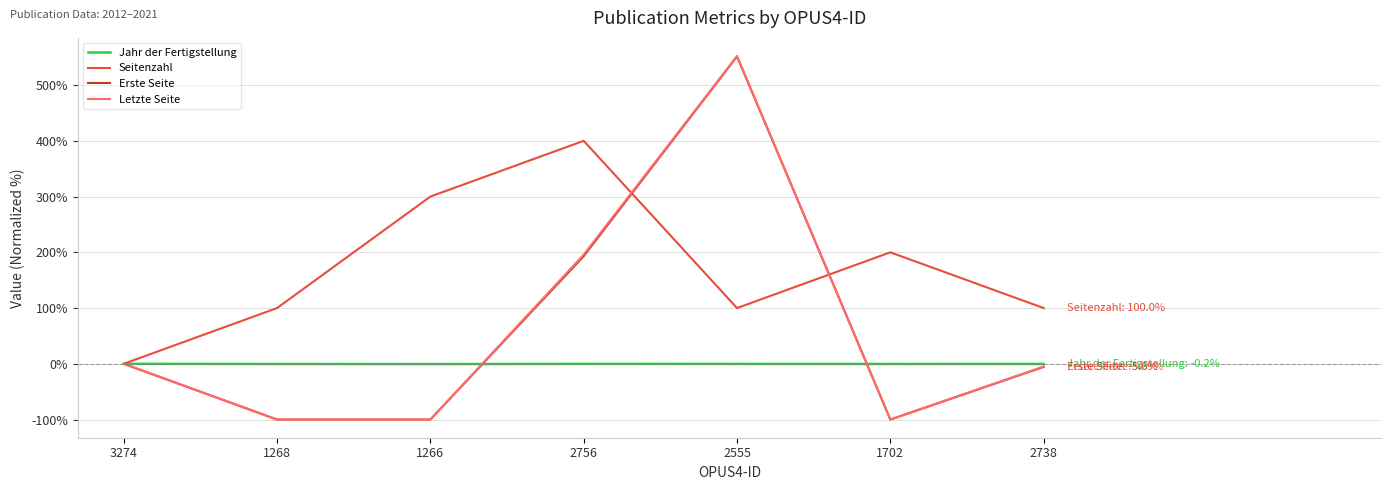

The Seitenzahl series shows 100.0 at 1268. True or false?

True